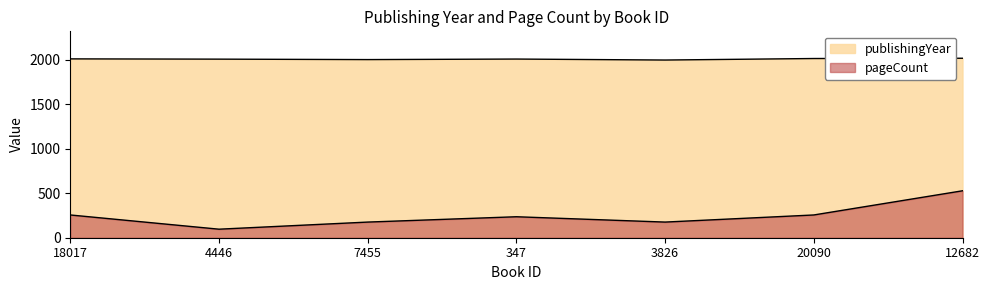

Between 347 and 3826, which is larger?

347